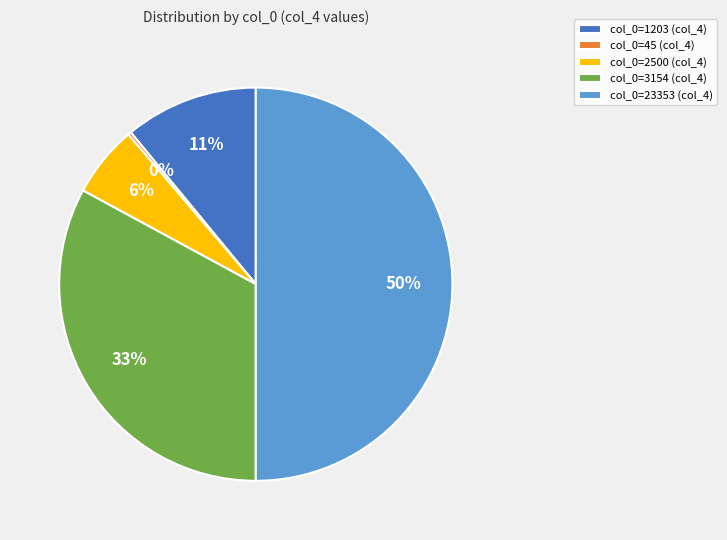

What percentage is the col_0=23353 (col_4) slice, to the nearest percent?

50%